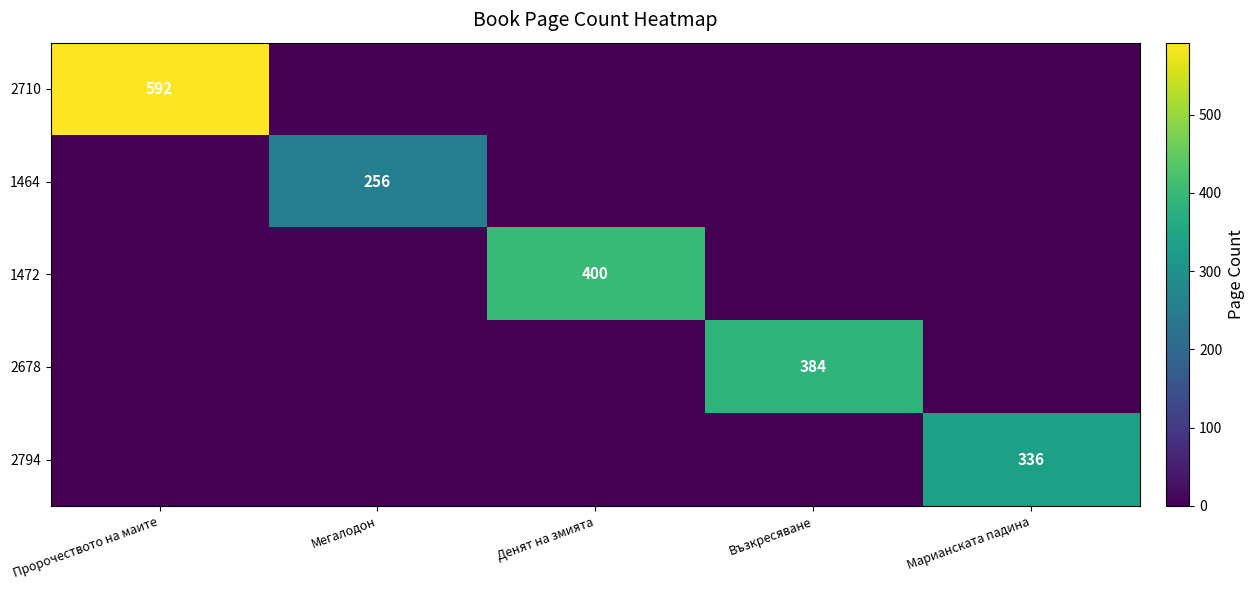

The value of 1464 at Мегалодон is 256. True or false?

True